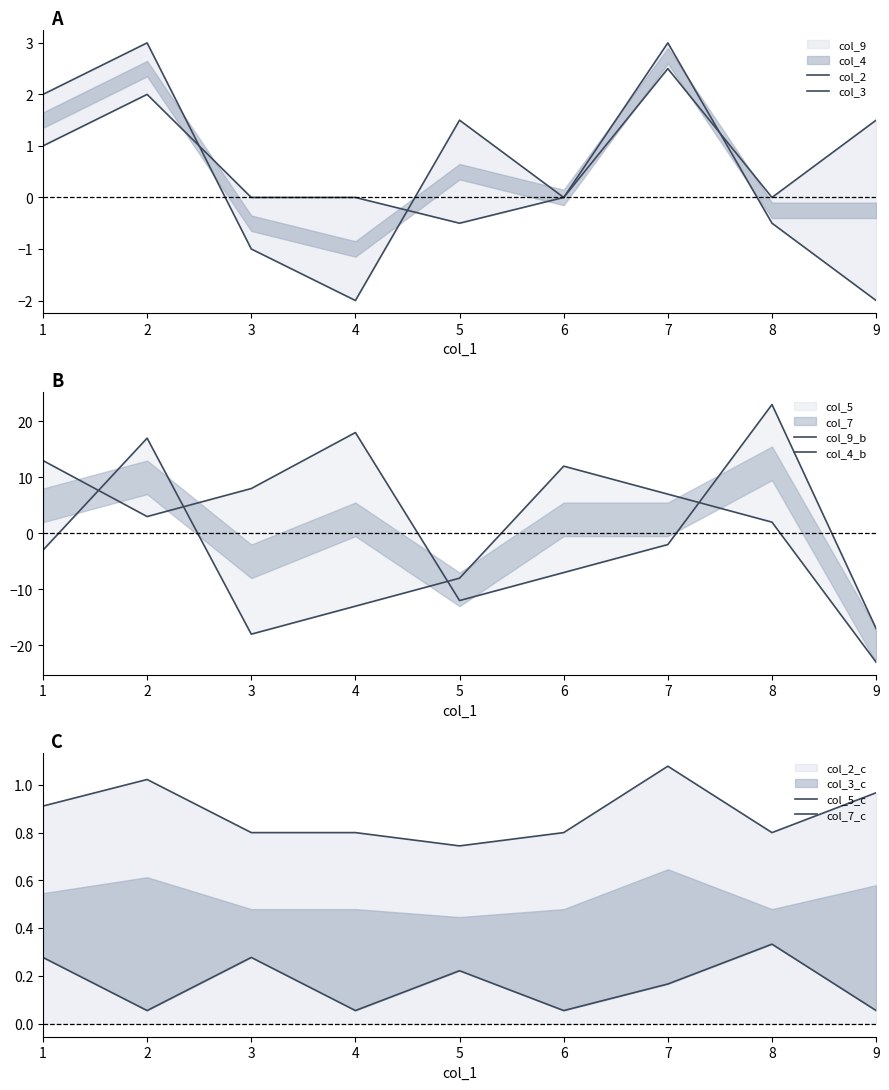

Is the value of col_2 at 6 greater than the value of col_5_c at 3?

No